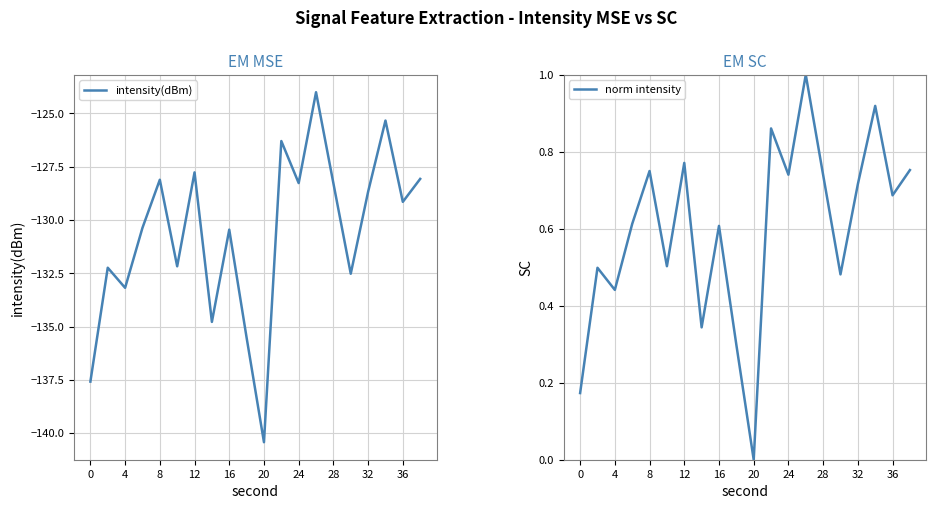

The intensity(dBm) series shows -128.3 at 28. True or false?

True